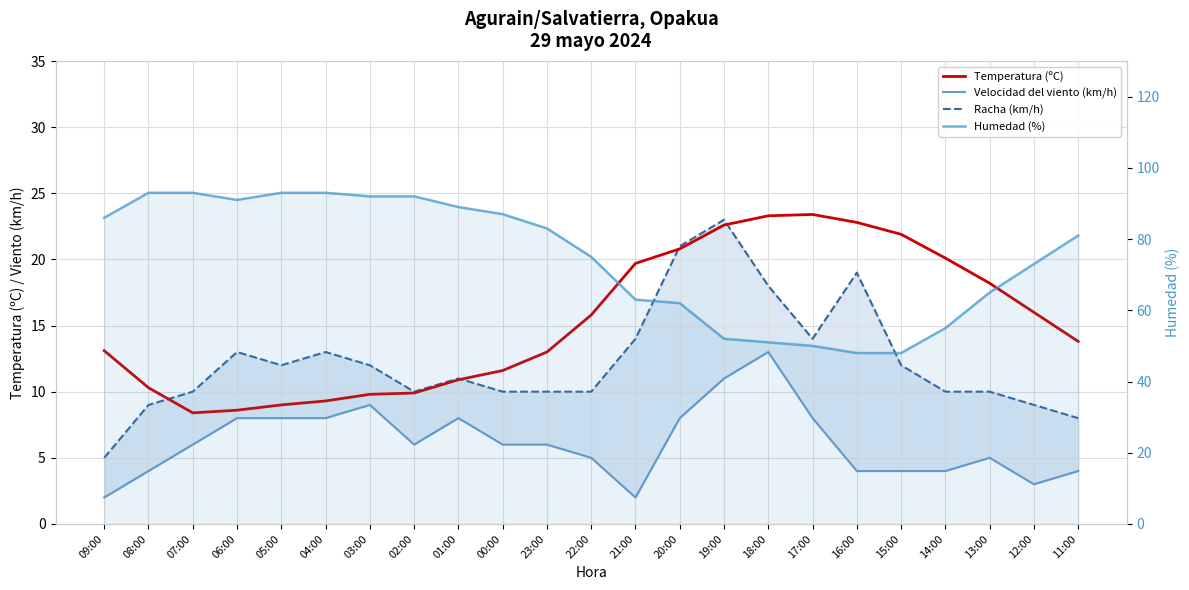

Reading left to right, list all the values displayed in this chart.

Temperatura (ºC): 09:00=13.1	08:00=10.3	07:00=8.4	06:00=8.6	05:00=9.0	04:00=9.3	03:00=9.8	02:00=9.9	01:00=10.9	00:00=11.6	23:00=13.0	22:00=15.8	21:00=19.7	20:00=20.8	19:00=22.6	18:00=23.3	17:00=23.4	16:00=22.8	15:00=21.9	14:00=20.1	13:00=18.2	12:00=16.0	11:00=13.8
Velocidad del viento (km/h): 09:00=2.0	08:00=4.0	07:00=6.0	06:00=8.0	05:00=8.0	04:00=8.0	03:00=9.0	02:00=6.0	01:00=8.0	00:00=6.0	23:00=6.0	22:00=5.0	21:00=2.0	20:00=8.0	19:00=11.0	18:00=13.0	17:00=8.0	16:00=4.0	15:00=4.0	14:00=4.0	13:00=5.0	12:00=3.0	11:00=4.0
Racha (km/h): 09:00=5.0	08:00=9.0	07:00=10.0	06:00=13.0	05:00=12.0	04:00=13.0	03:00=12.0	02:00=10.0	01:00=11.0	00:00=10.0	23:00=10.0	22:00=10.0	21:00=14.0	20:00=21.0	19:00=23.0	18:00=18.0	17:00=14.0	16:00=19.0	15:00=12.0	14:00=10.0	13:00=10.0	12:00=9.0	11:00=8.0
Humedad (%): 09:00=86.0	08:00=93.0	07:00=93.0	06:00=91.0	05:00=93.0	04:00=93.0	03:00=92.0	02:00=92.0	01:00=89.0	00:00=87.0	23:00=83.0	22:00=75.0	21:00=63.0	20:00=62.0	19:00=52.0	18:00=51.0	17:00=50.0	16:00=48.0	15:00=48.0	14:00=55.0	13:00=65.0	12:00=73.0	11:00=81.0